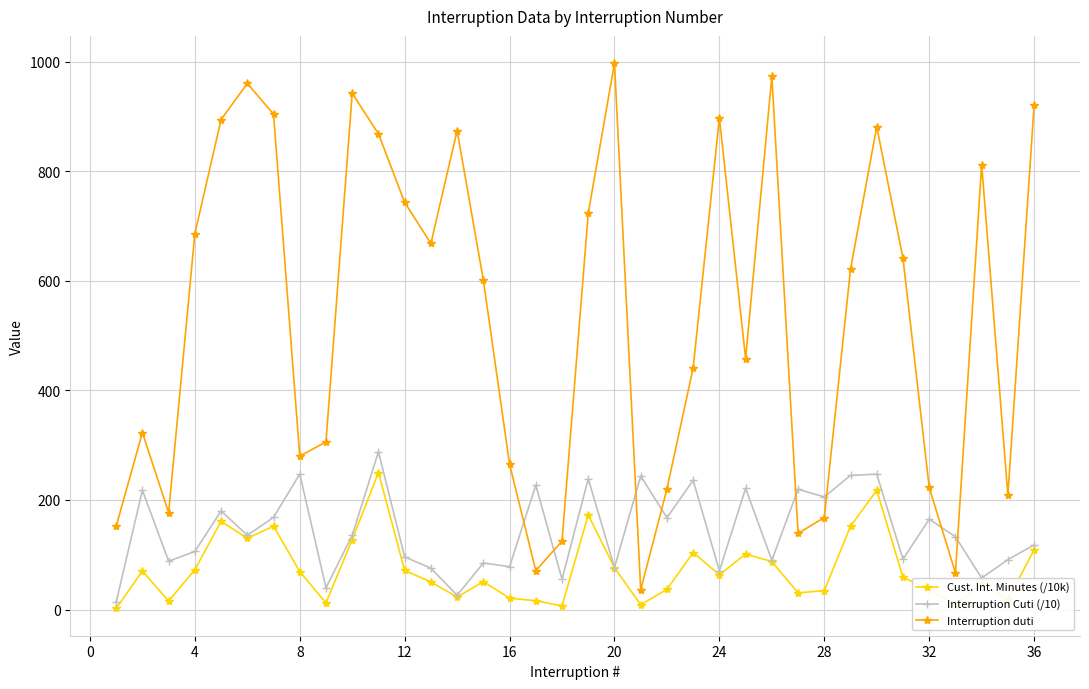

At how many categories does at least one series exceed 377?

21